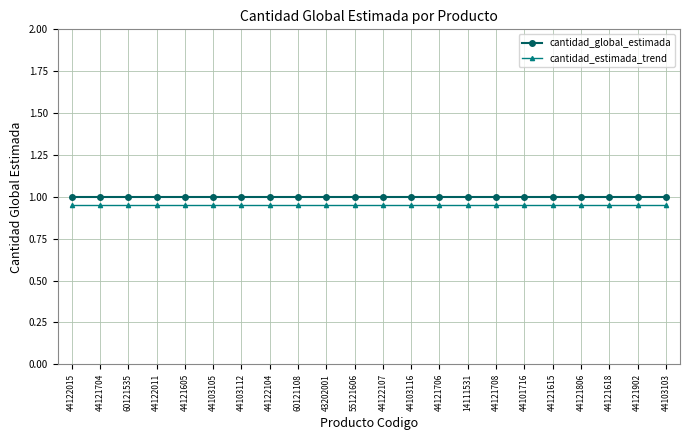

What position from the left is 44121706?

14